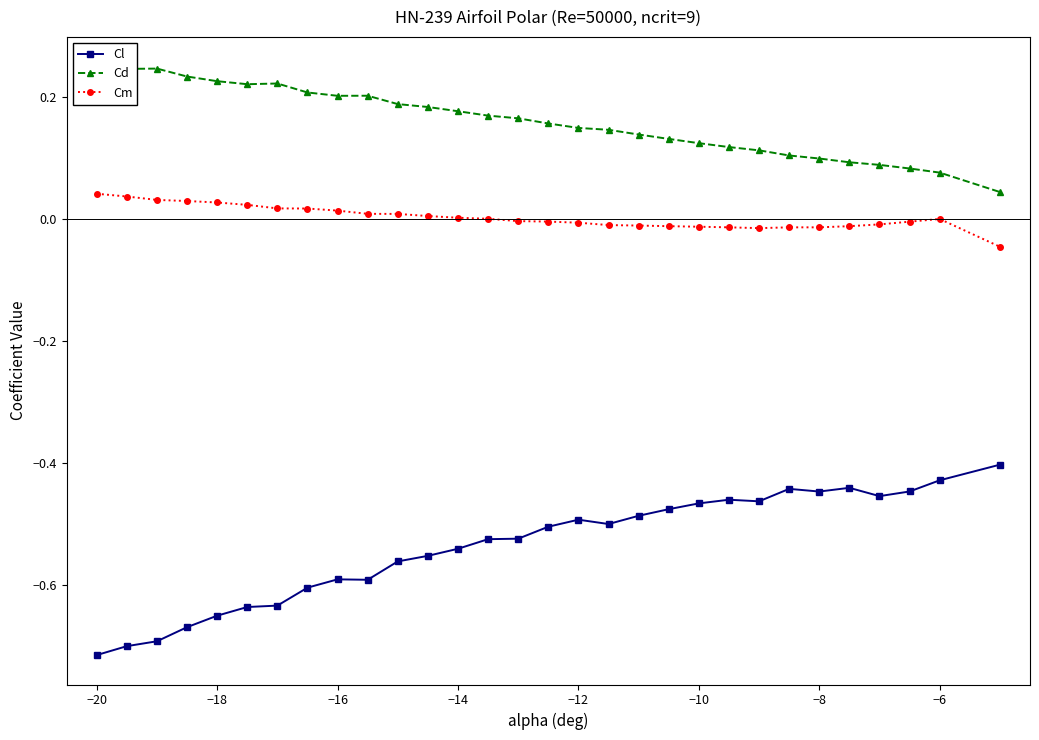

Rank the series by their average value, from highest to lowest.

Cd, Cm, Cl